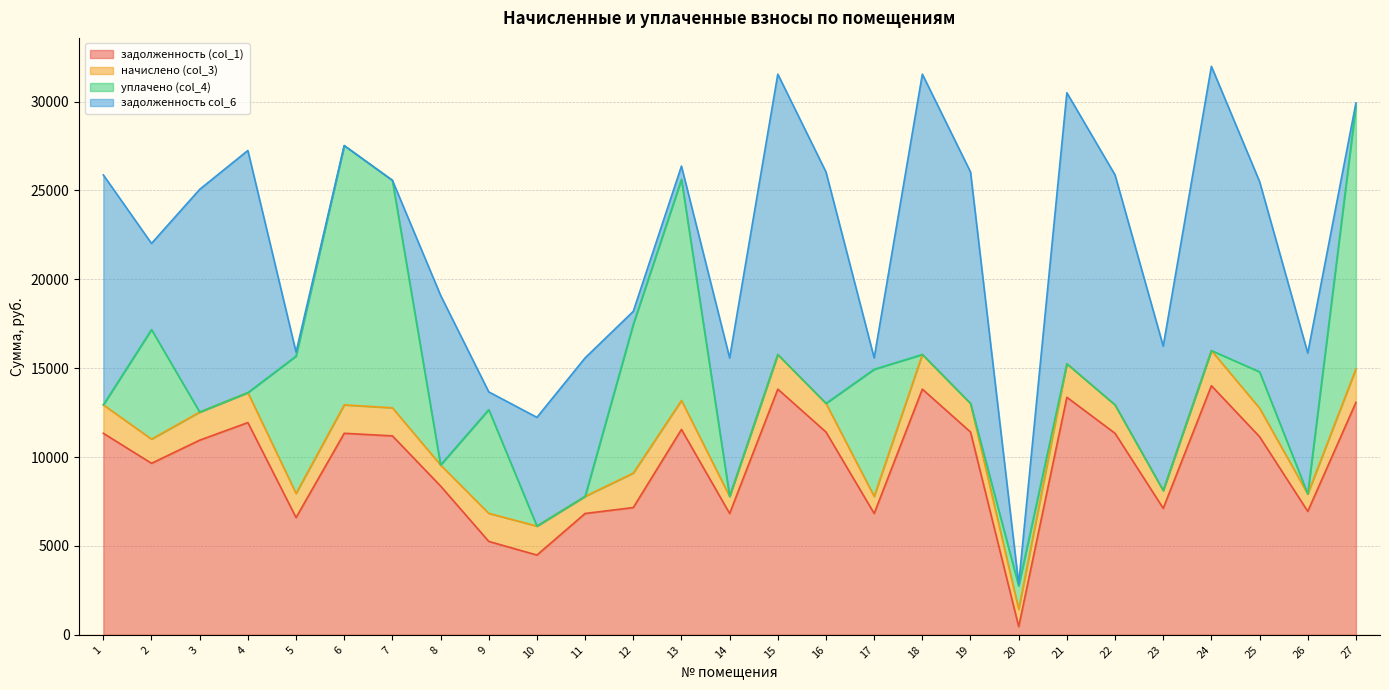

The value of задолженность (col_1) at 1 is 18799.8. True or false?

False